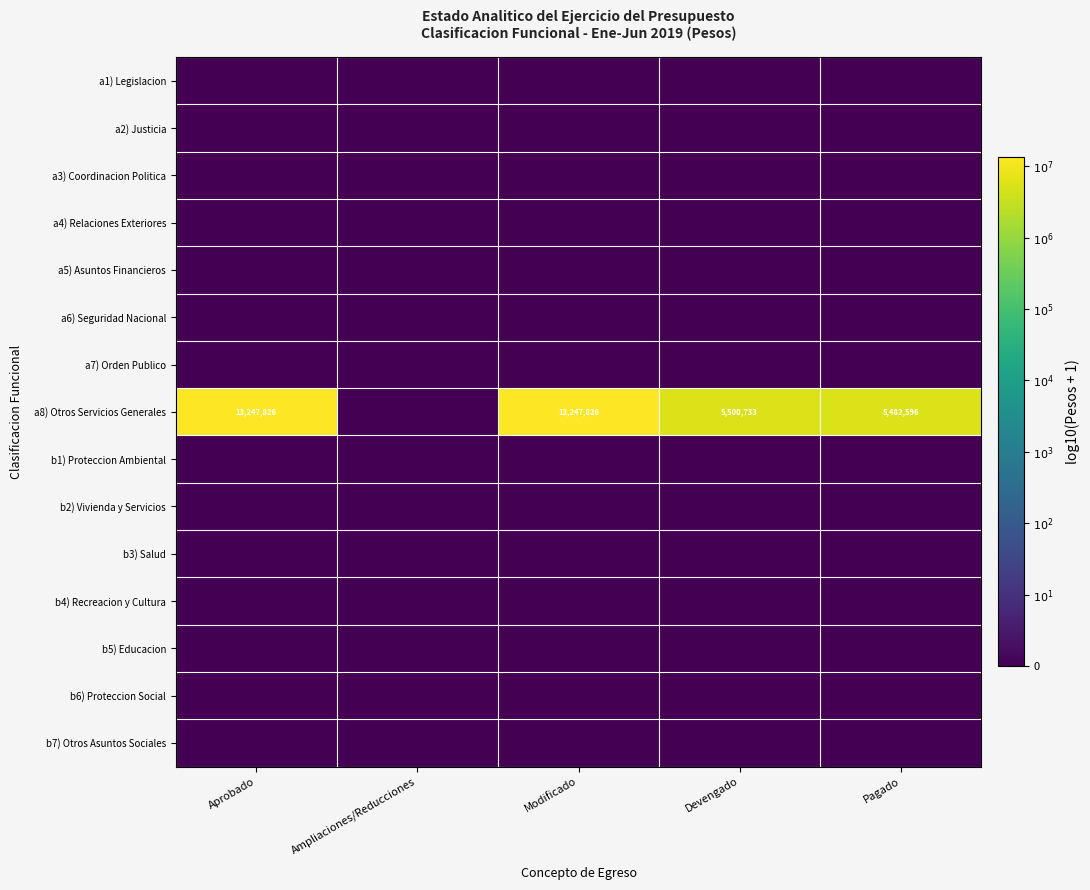

Where is a1) Legislacion nearest to the value 0?

Aprobado